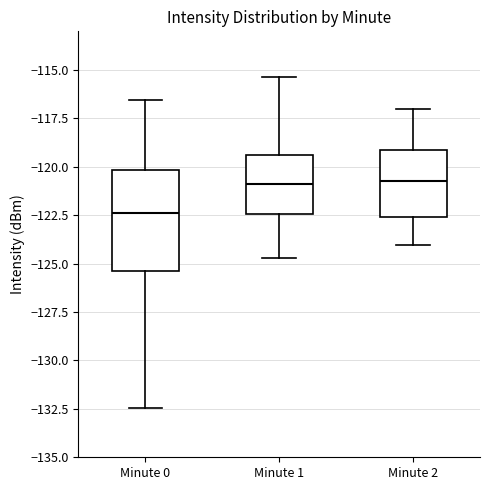

Reading left to right, read every box against the y-axis: the position of its median line, the range the box covers, and the ends of its whiskers. The values are not printed on the chart, so give them approximately, as read against the axis.

Minute 0: median -122.5, box -125.5 to -120.0, whiskers -132.5 to -116.5
Minute 1: median -121.0, box -122.5 to -119.5, whiskers -124.5 to -115.5
Minute 2: median -120.5, box -122.5 to -119.0, whiskers -124.0 to -117.0